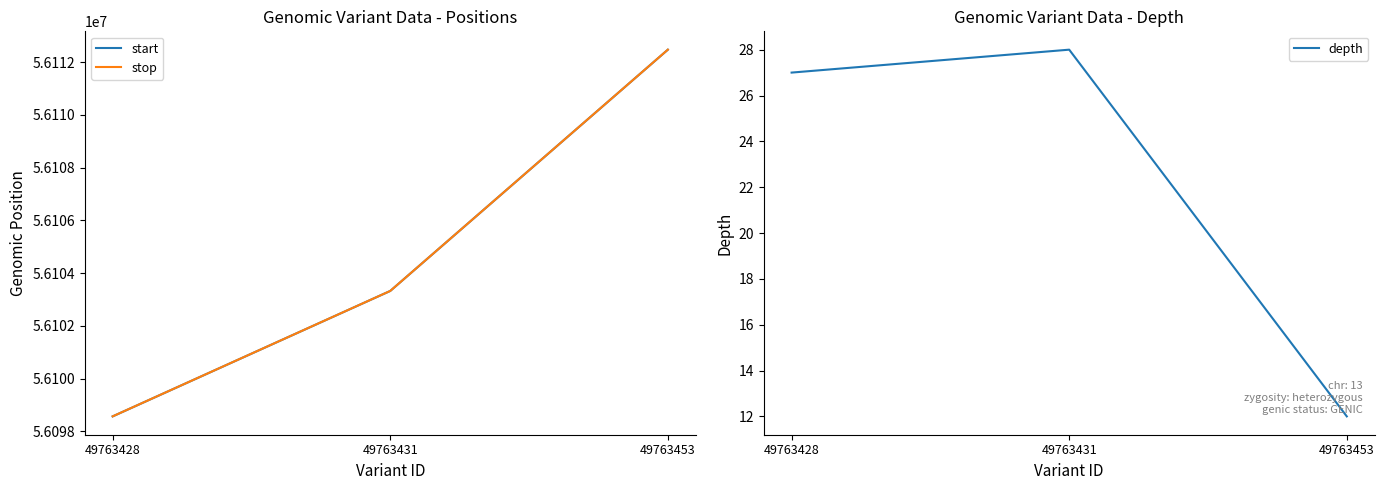

What is the maximum value shown in the chart?

56112472